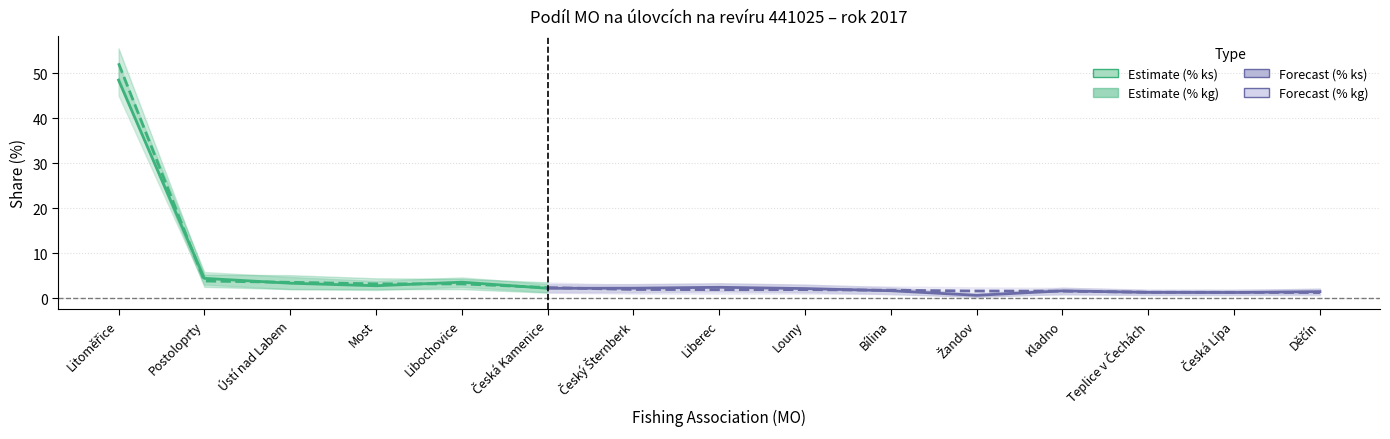

True or false: % kg and % kg lower cross at least once.

False